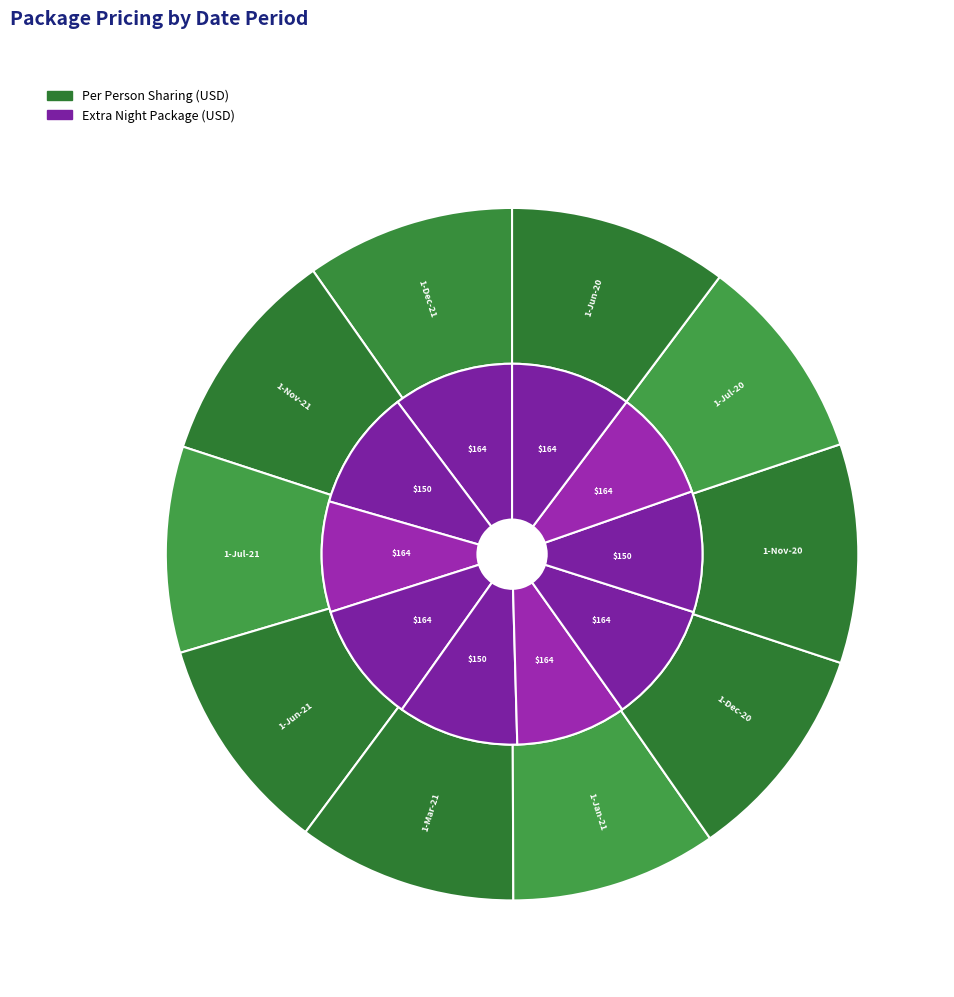

Which slice is the smallest?

1-Nov-20